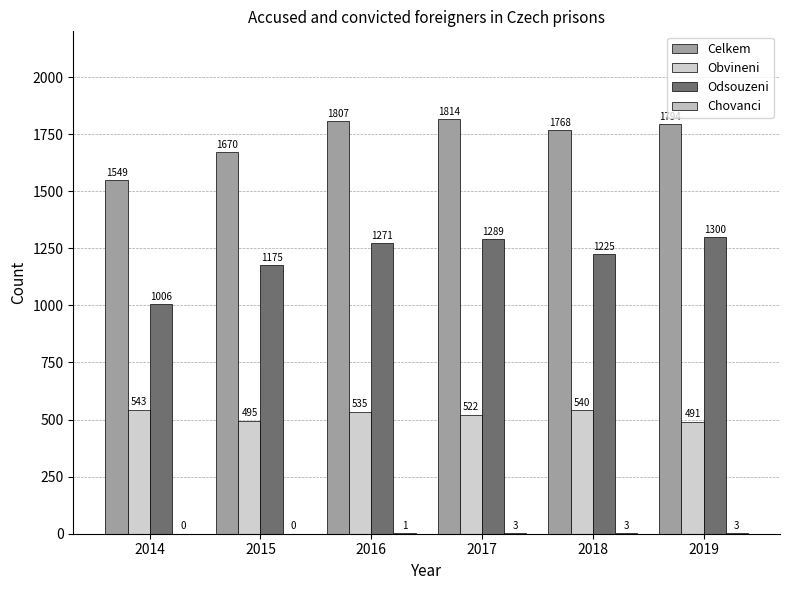

Which label corresponds to the largest value in the chart?

2017